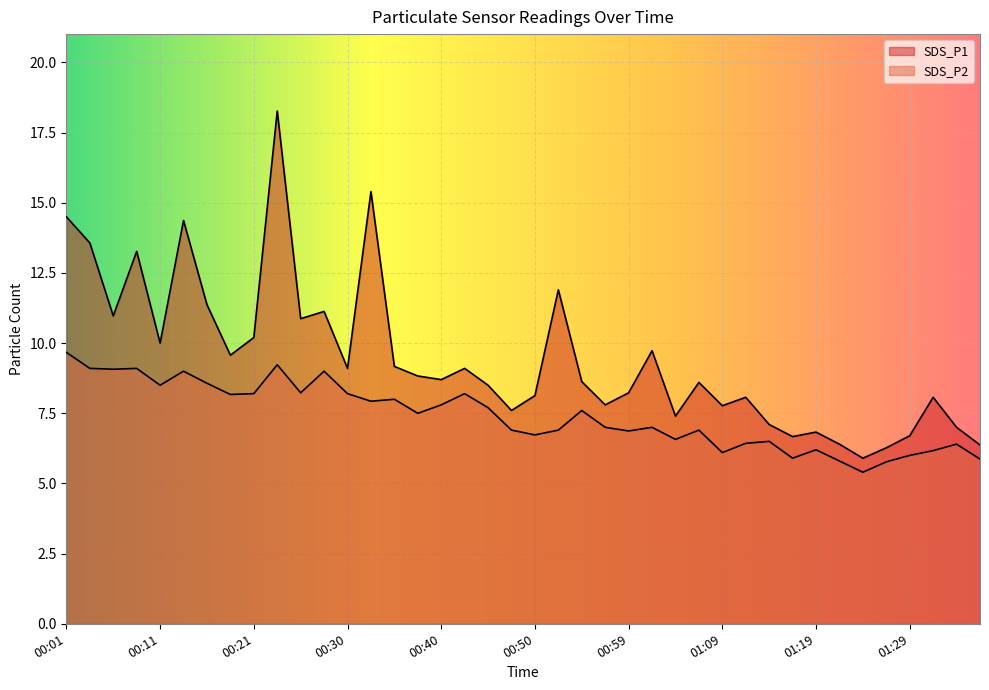

What value does the SDS_P2 series have at 01:02?

7.0